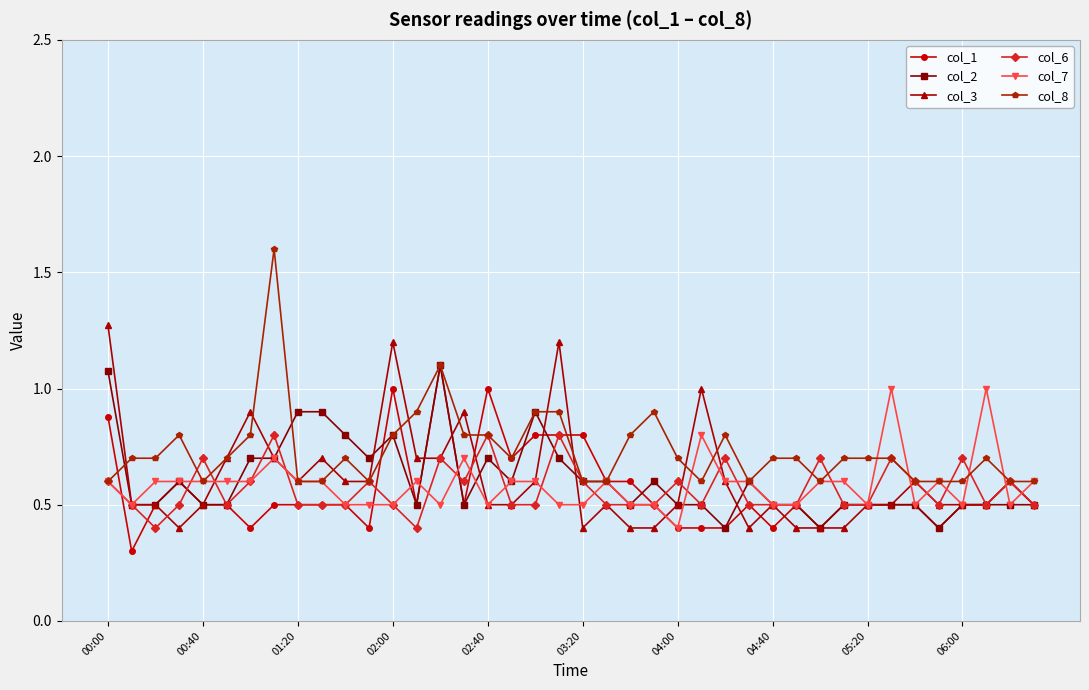

What is the value of the col_6 point at the 22nd from the left?

0.5